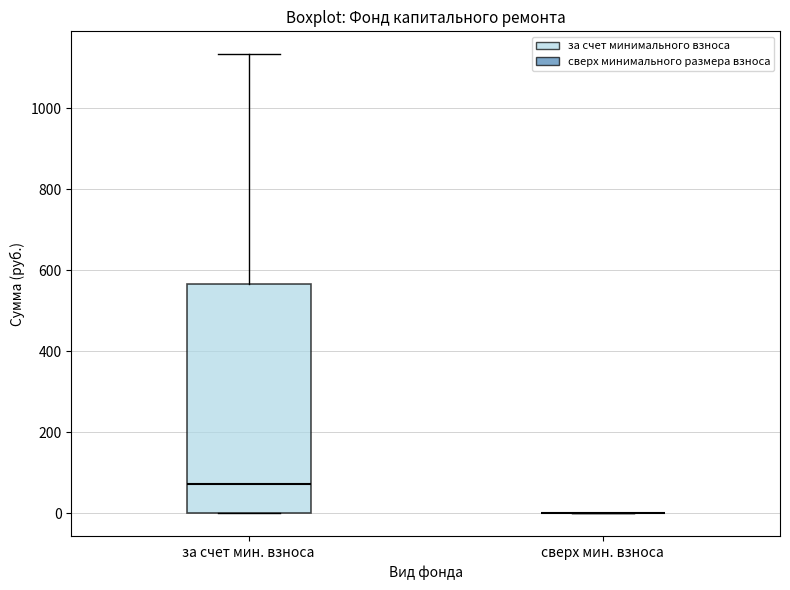

Which box is the tallest, from its lower edge to its upper edge?

за счет мин. взноса